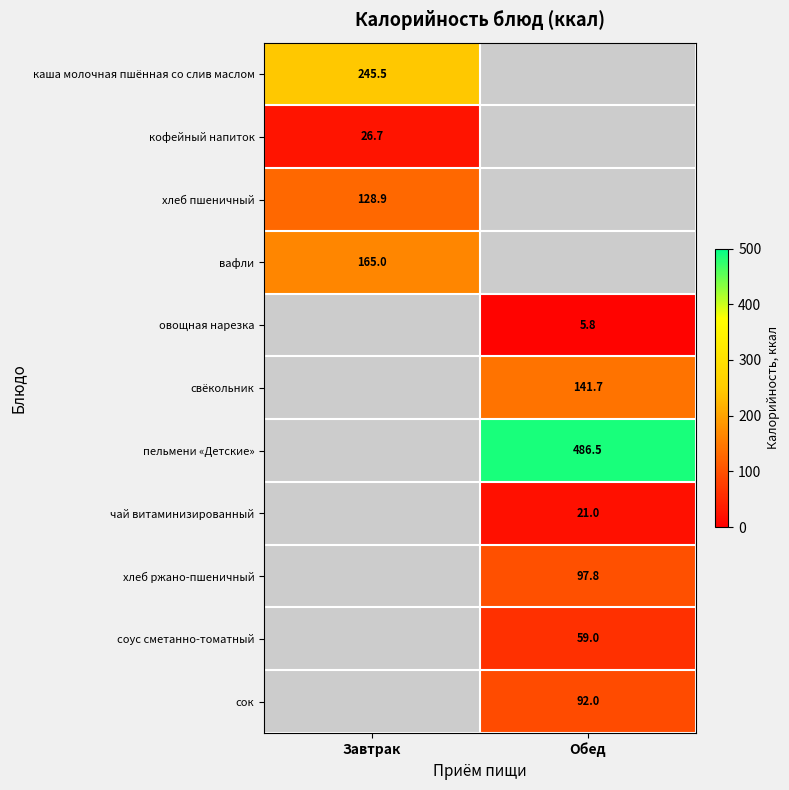

The кофейный напиток series shows 39.3 at Завтрак. True or false?

False